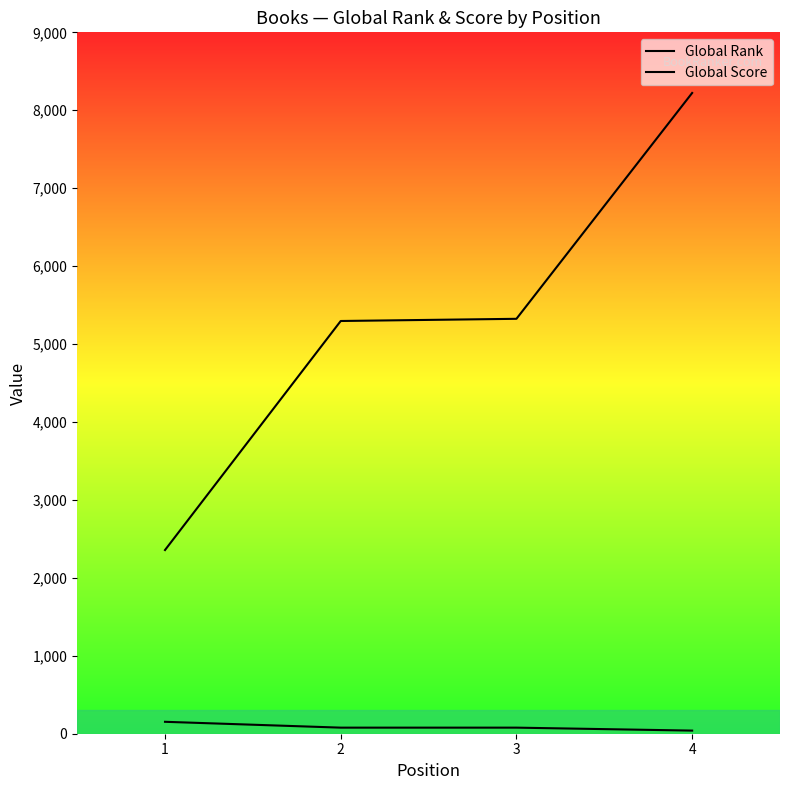

What is the greatest value displayed?

8222